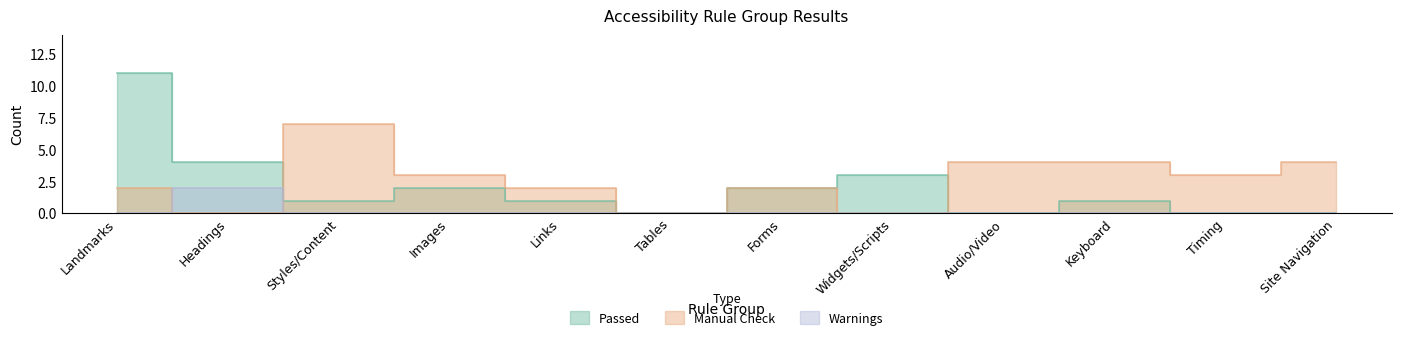

Between Audio/Video and Landmarks, which is larger?

Landmarks